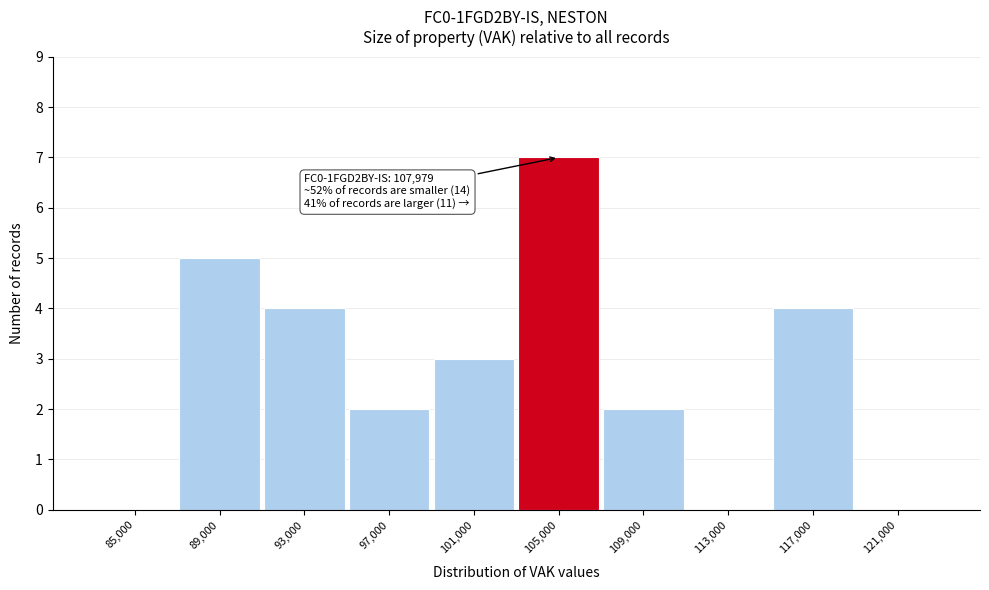

Reading left to right, transcribe all the data shown in this chart.

85,000=0	89,000=5	93,000=4	97,000=2	101,000=3	105,000=7	109,000=2	113,000=0	117,000=4	121,000=0